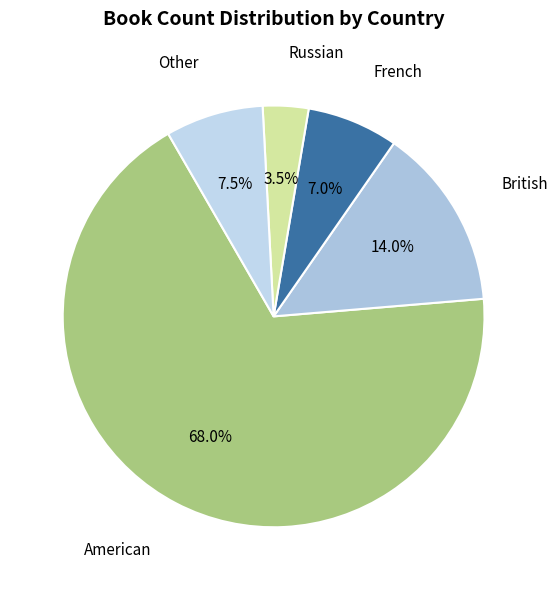

How many slices are in this pie chart?

5